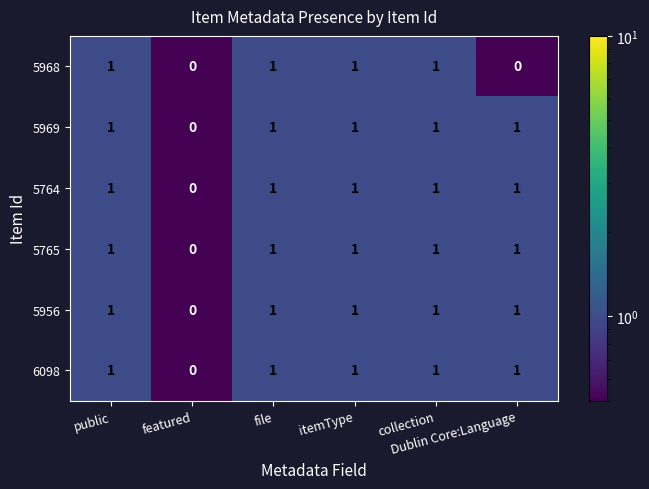

Count the 6098 values in the range 1 to 2.

5